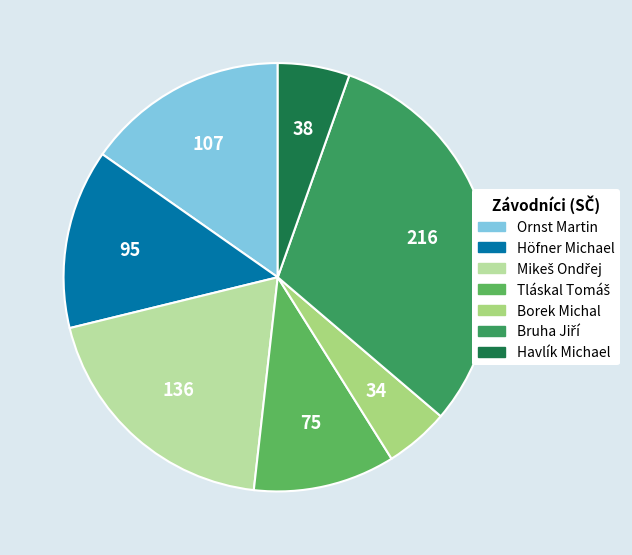

What is the smallest slice in the pie chart?

Borek Michal